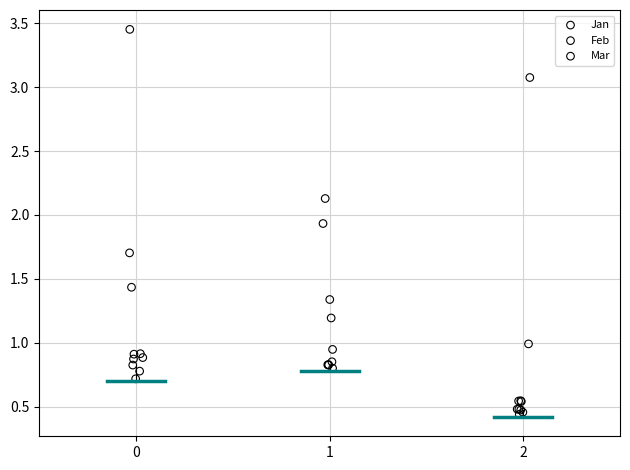

Which series reaches the maximum Y coordinate?

Jan